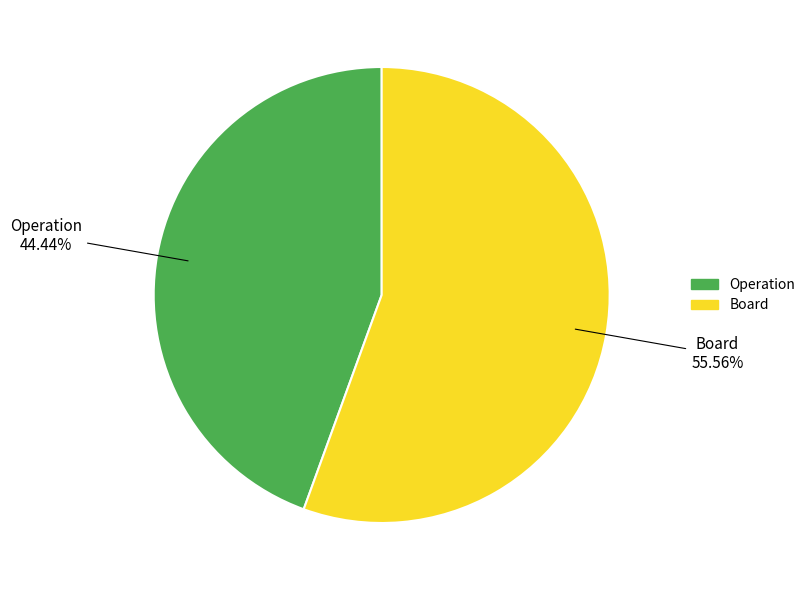

To the nearest percent, what is the combined percentage of Operation and Board?

100%